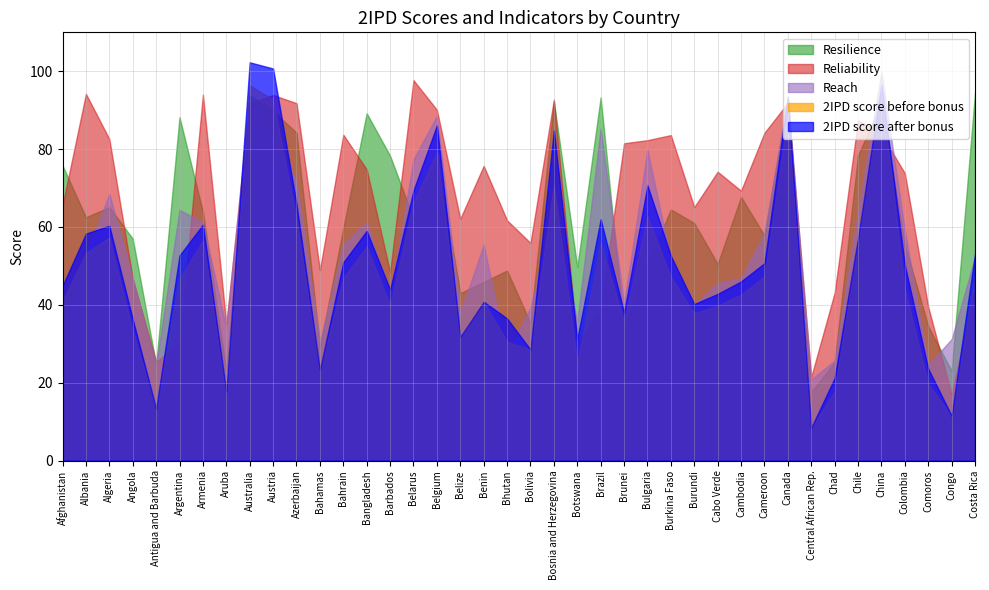

Which has a higher value, Australia or Algeria?

Australia